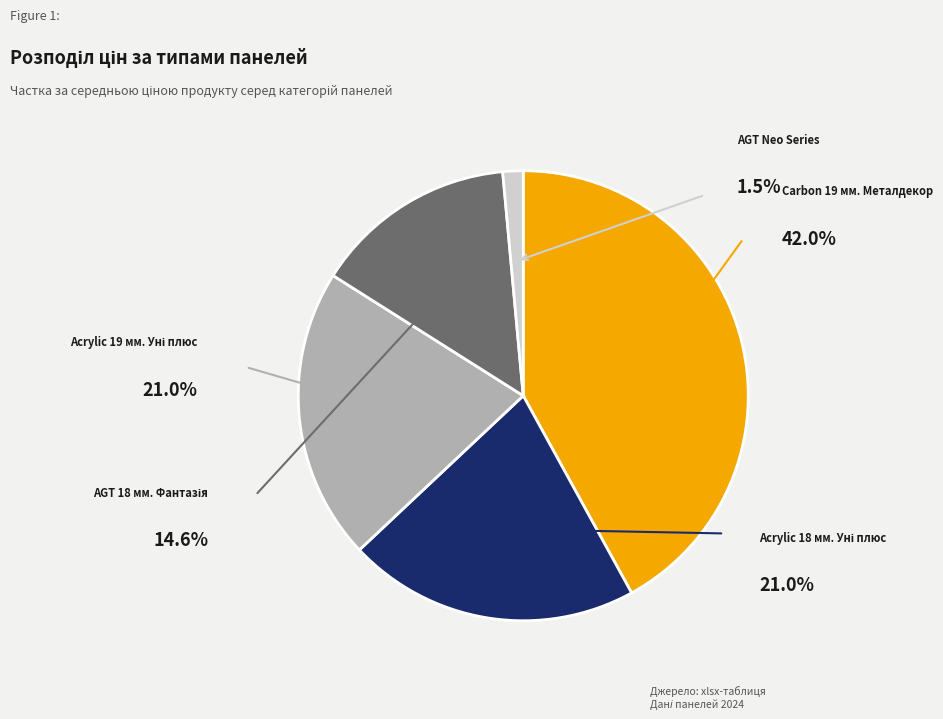

Which category has the biggest portion of the pie?

Carbon 19 мм. Металдекор